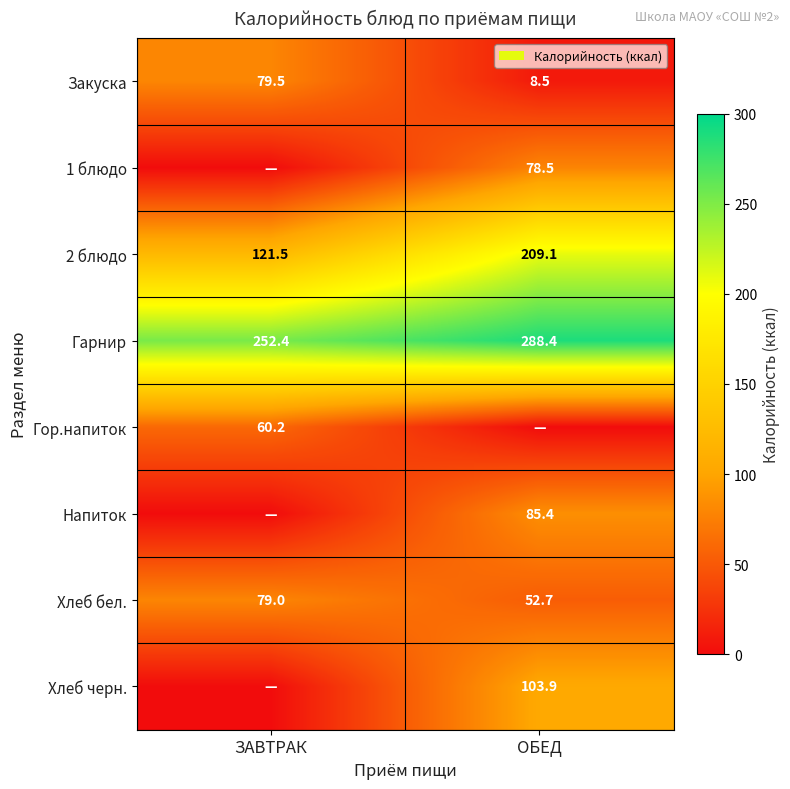

Is it true that 1 блюдо equals 78.5 at ОБЕД?

True